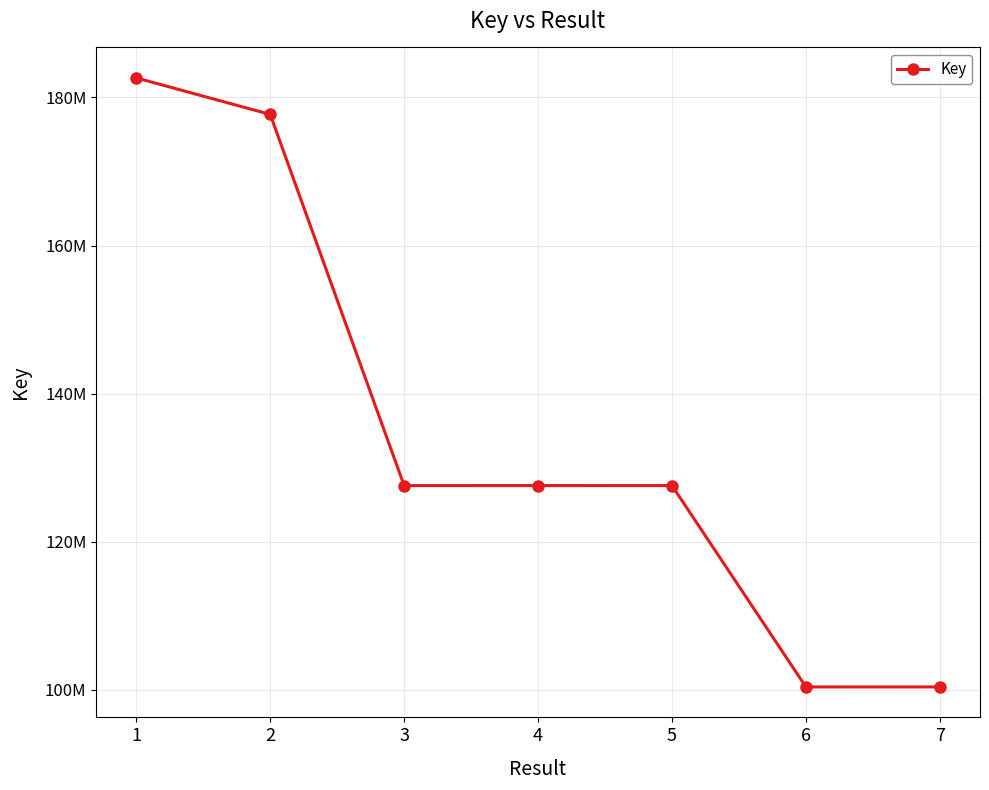

List the labels in order of value, largest first.

1, 2, 4, 3, 5, 6, 7